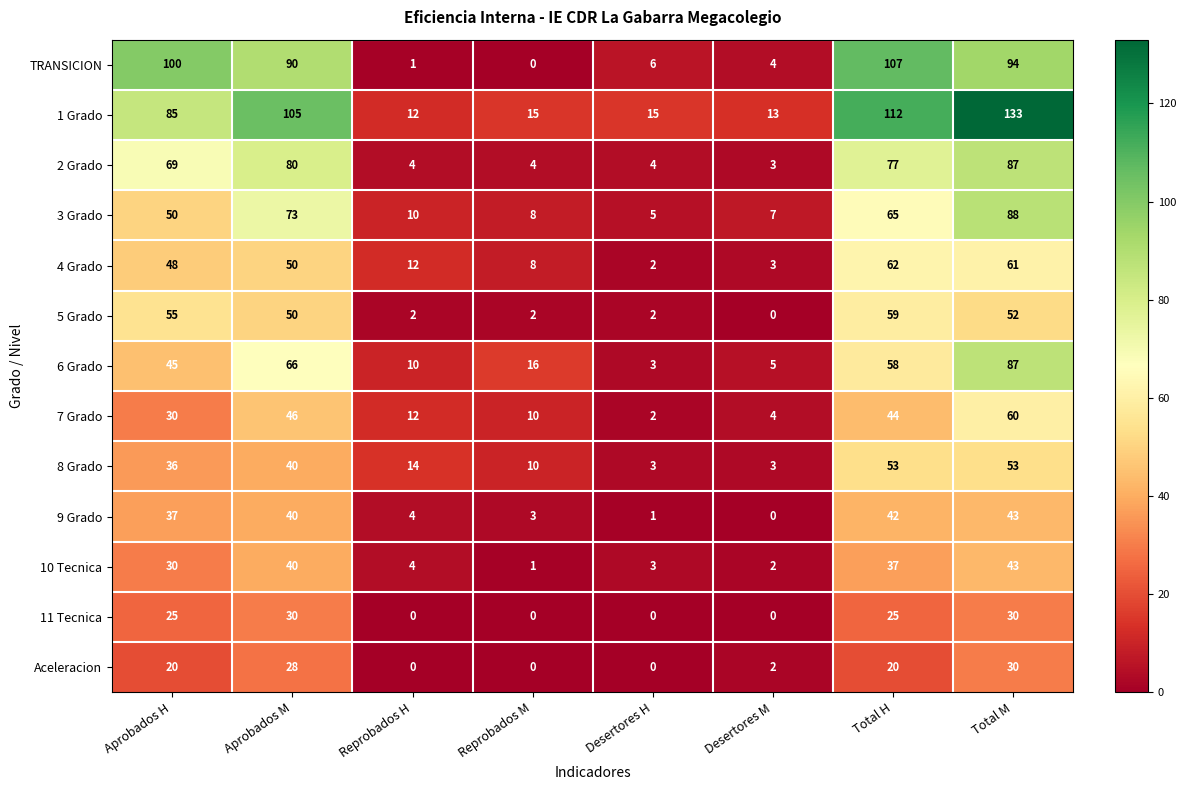

Is it true that 5 Grado equals 21 at Aprobados M?

False